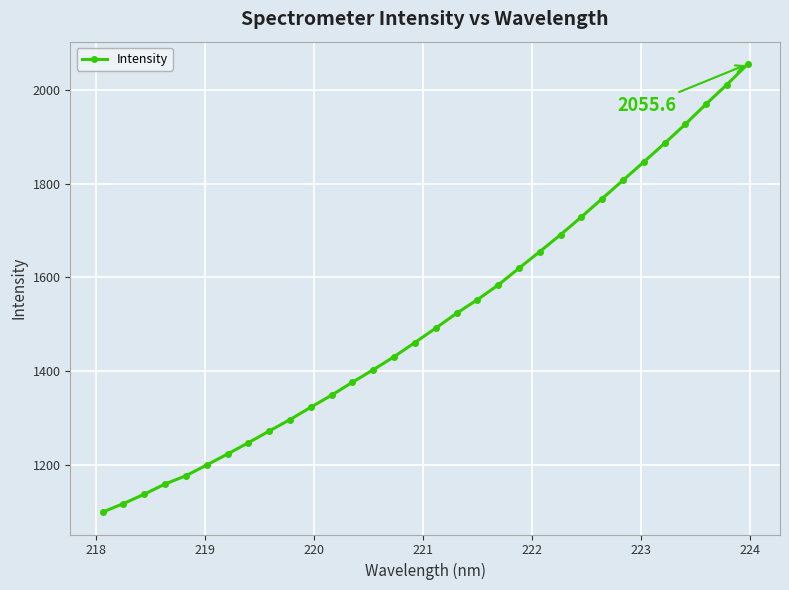

What is the value of the 10th point from the left?

1296.3